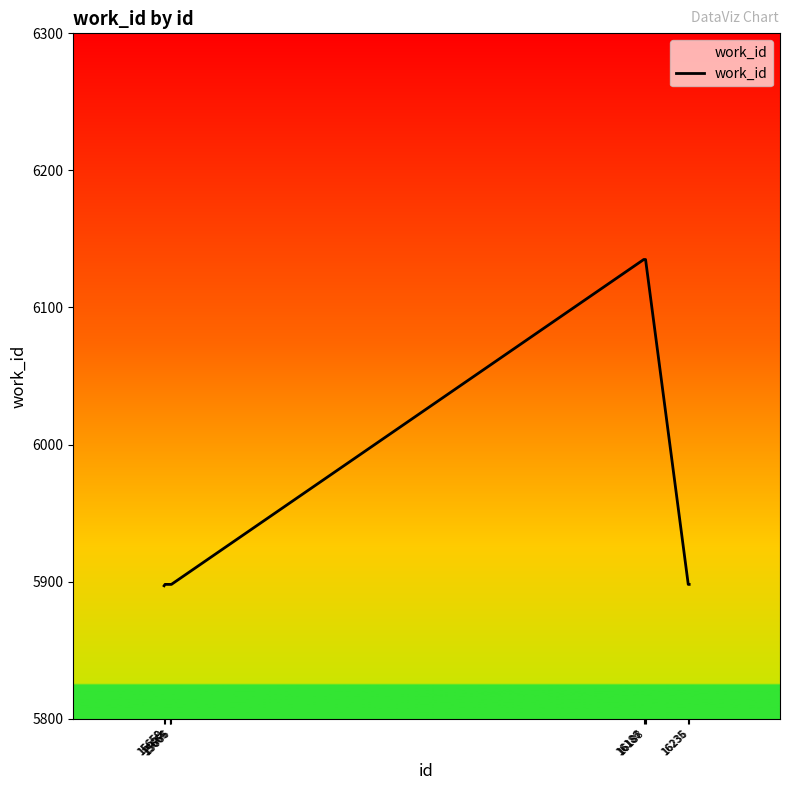

Approximately how many times larger is the value at 16188 compared to 15665?

1.0